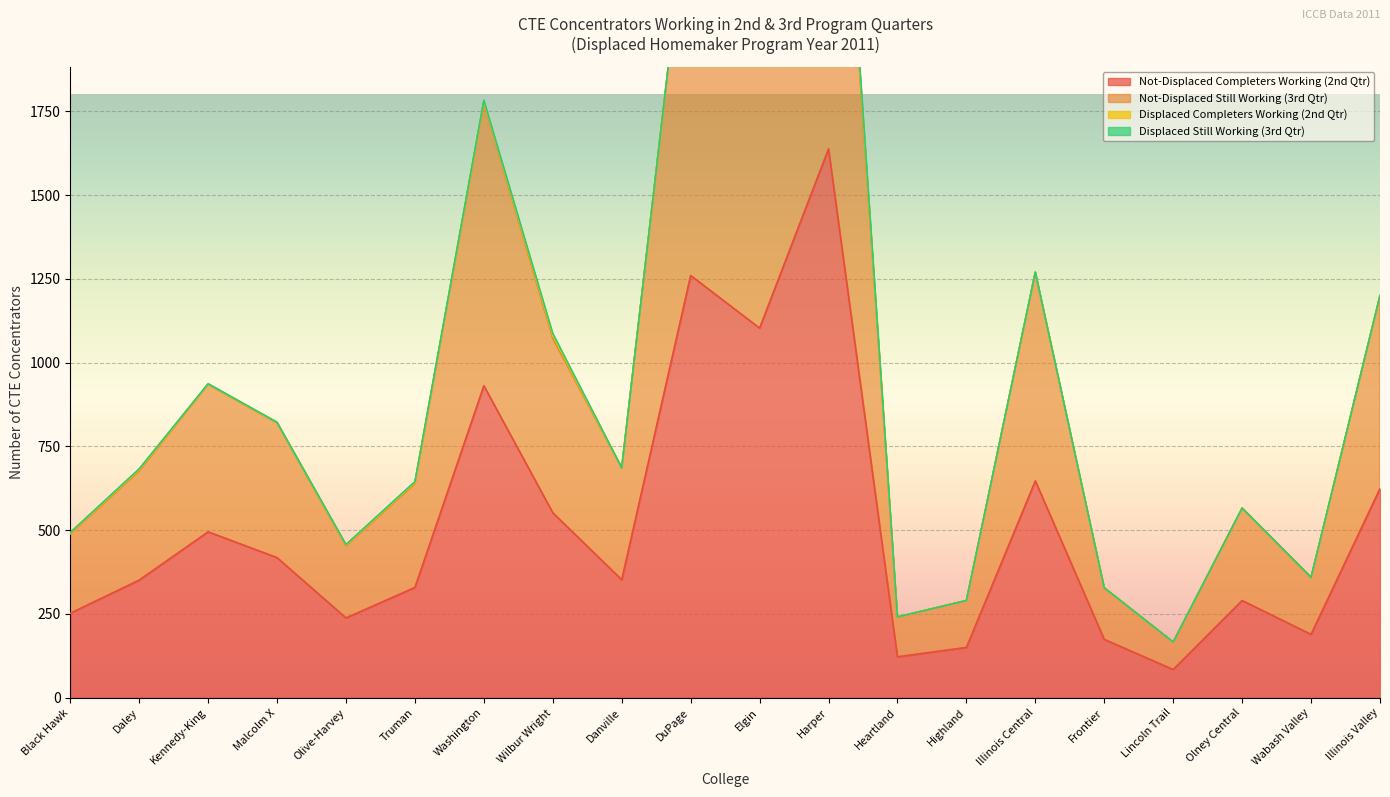

What position from the left is Illinois Central?

15